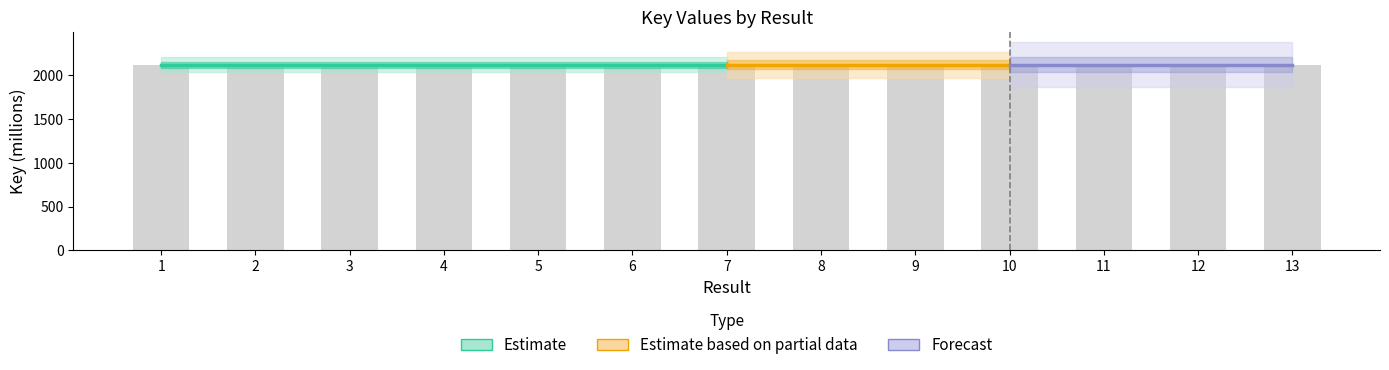

List the labels in order of value, smallest first.

6, 5, 1, 7, 4, 3, 11, 13, 10, 8, 2, 9, 12